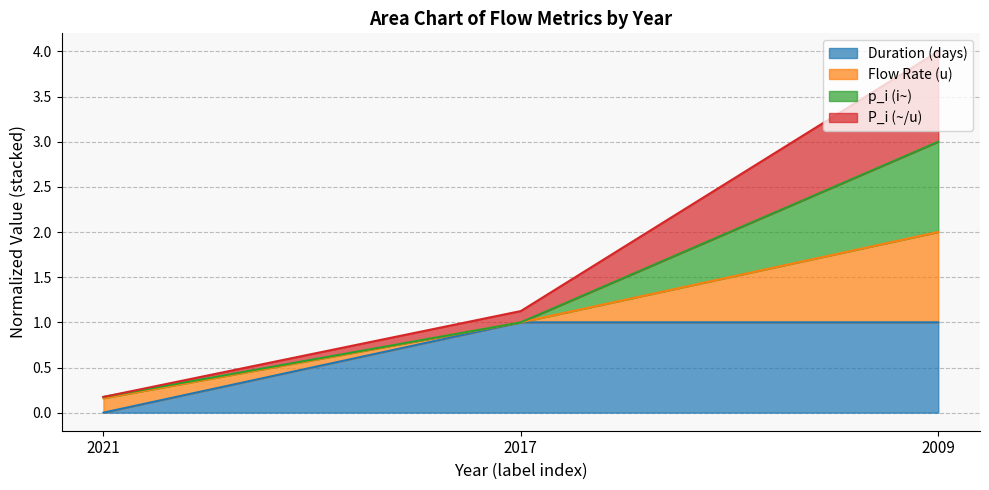

True or false: Duration (days) has a value of 1.5 at 2009.

False